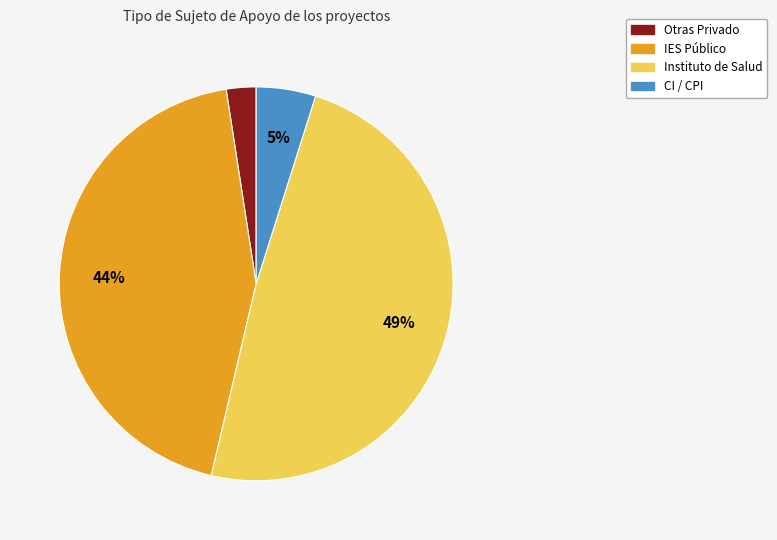

To the nearest percent, what is the average slice percentage?

25%